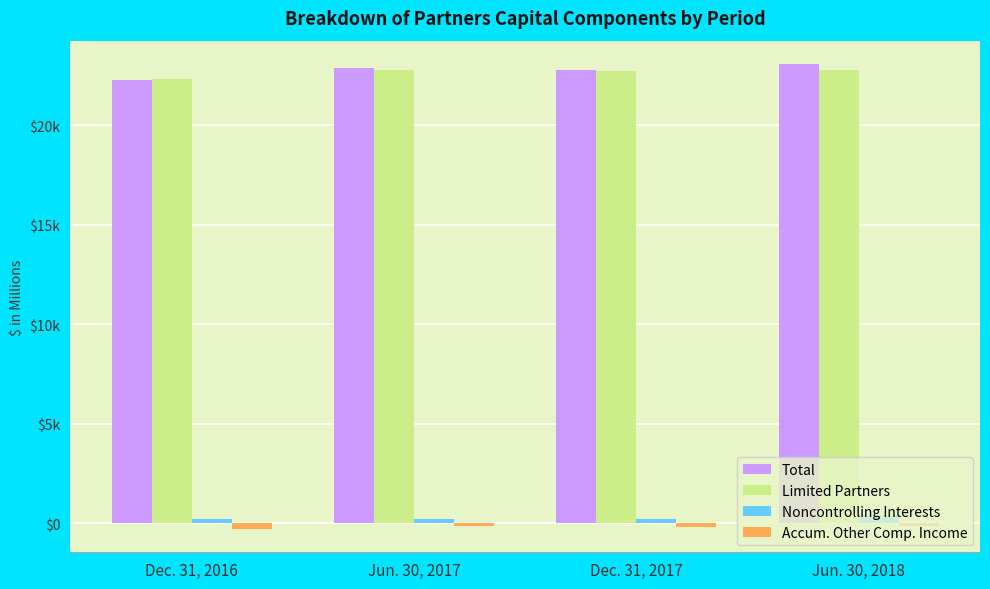

What are all the series names shown in the legend?

Total, Limited Partners, Noncontrolling Interests, Accum. Other Comp. Income